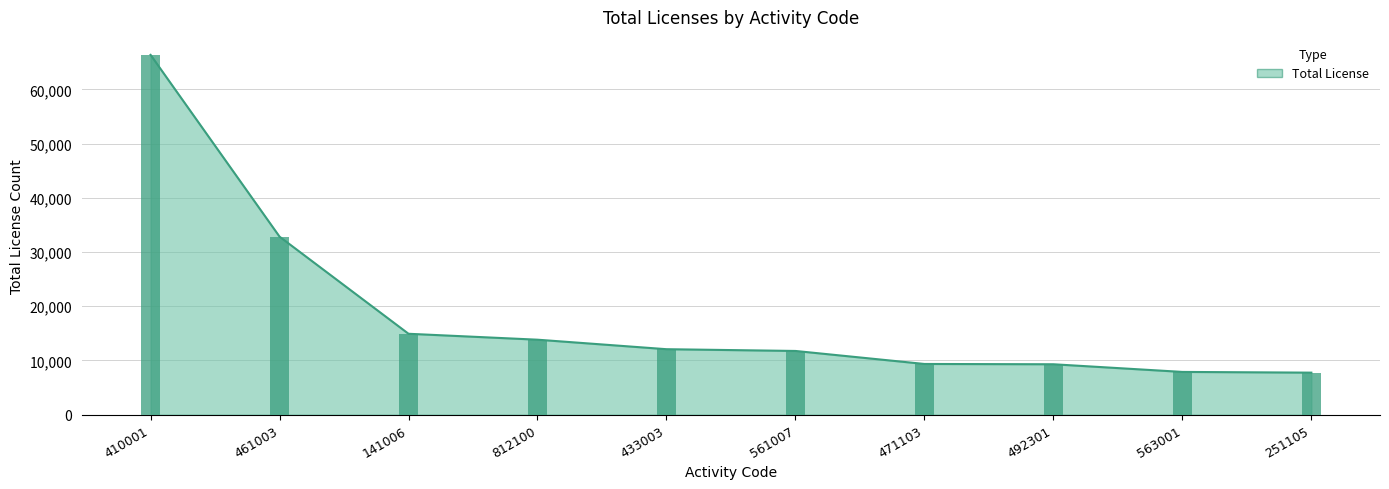

Reading right to left, transcribe all the data shown in this chart.

7738	7872	9285	9340	11739	12064	13817	14909	32825	66364